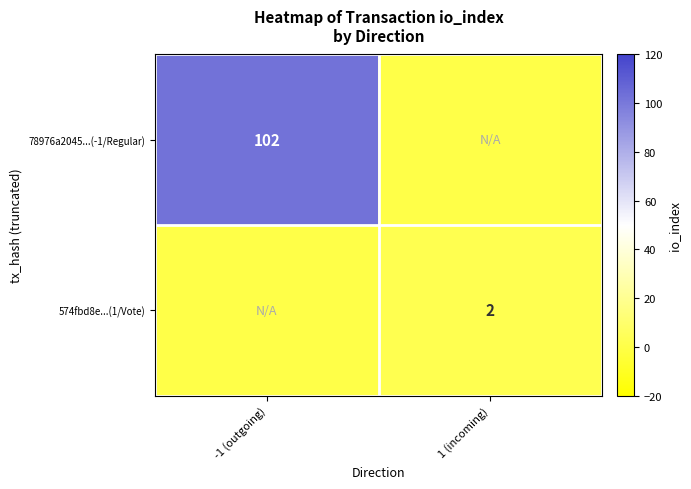

How many series are shown in this chart?

2